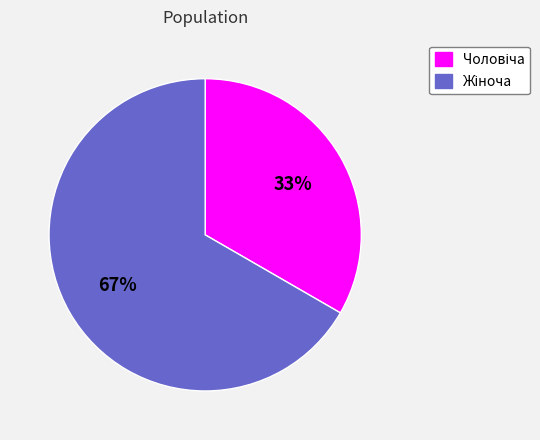

Is there any slice that represents more than half of the pie?

Yes